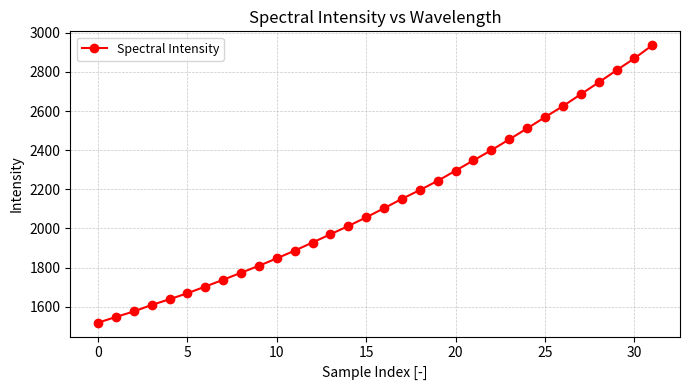

What is the greatest value displayed?

2936.3